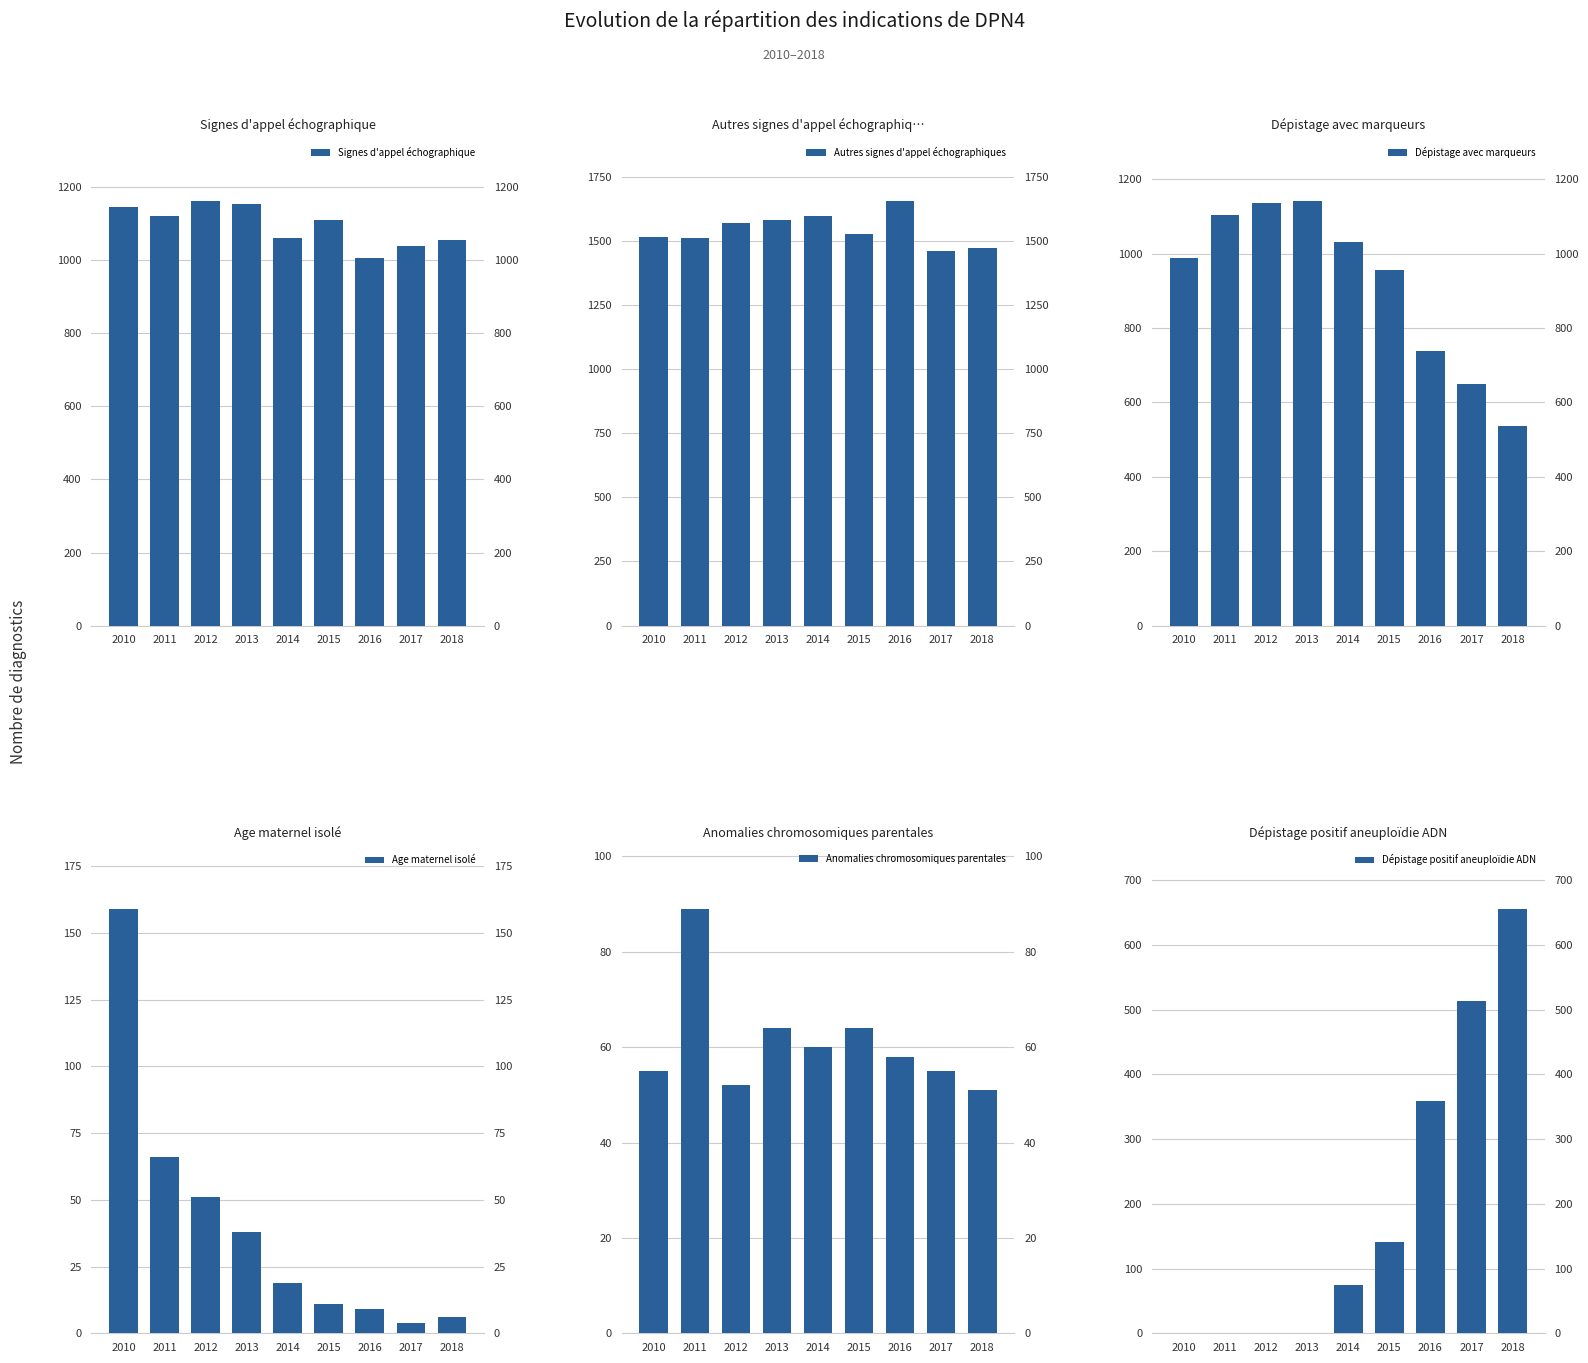

Reading right to left, extract all data points from this chart.

Signes d'appel échographique: 2018=1056	2017=1040	2016=1007	2015=1111	2014=1062	2013=1153	2012=1162	2011=1122	2010=1147
Autres signes d'appel échographiques: 2018=1473	2017=1458	2016=1654	2015=1525	2014=1595	2013=1580	2012=1568	2011=1509	2010=1516
Dépistage avec marqueurs: 2018=536	2017=649	2016=738	2015=956	2014=1032	2013=1141	2012=1136	2011=1103	2010=989
Age maternel isolé: 2018=6	2017=4	2016=9	2015=11	2014=19	2013=38	2012=51	2011=66	2010=159
Anomalies chromosomiques parentales: 2018=51	2017=55	2016=58	2015=64	2014=60	2013=64	2012=52	2011=89	2010=55
Dépistage positif aneuploïdie ADN: 2018=656	2017=514	2016=359	2015=141	2014=74	2013=0	2012=0	2011=0	2010=0